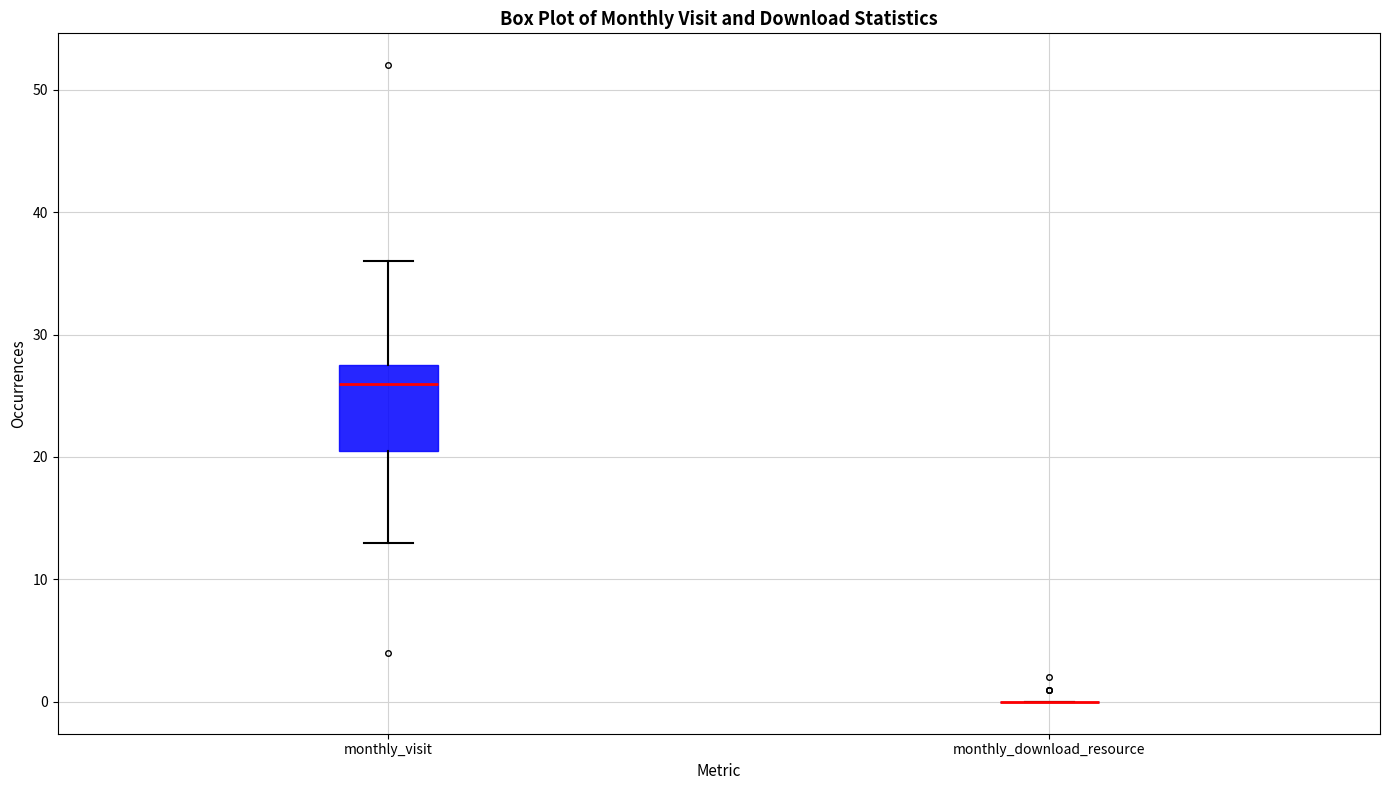

Reading left to right, transcribe this box plot: for each box, give where its median line is, the range the box spans, and where its two whiskers end, as read against the y-axis. The values are not printed on the chart, so give them approximately, as read against the axis.

monthly_visit: median 26, box 21 to 28, whiskers 13 to 36
monthly_download_resource: box collapsed to a line at 0, whiskers 0 to 0